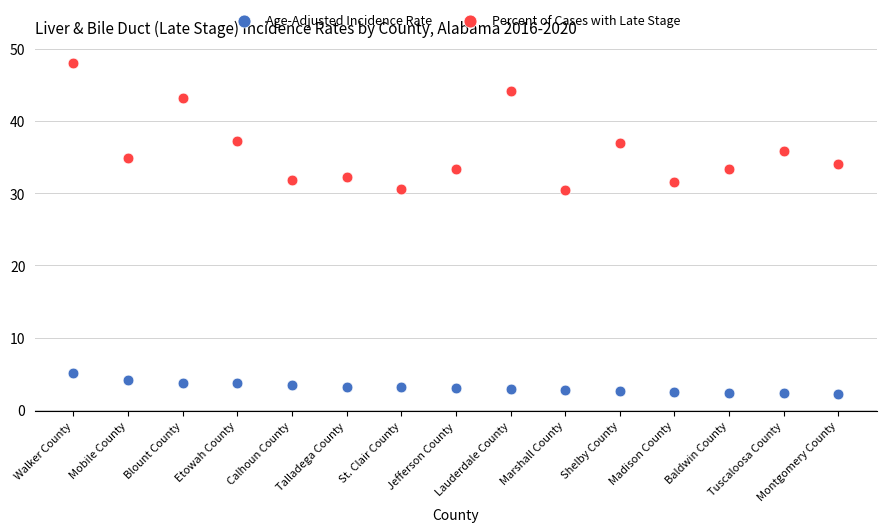

Across all data points, what is the range of Y values (max minus min)?

45.8